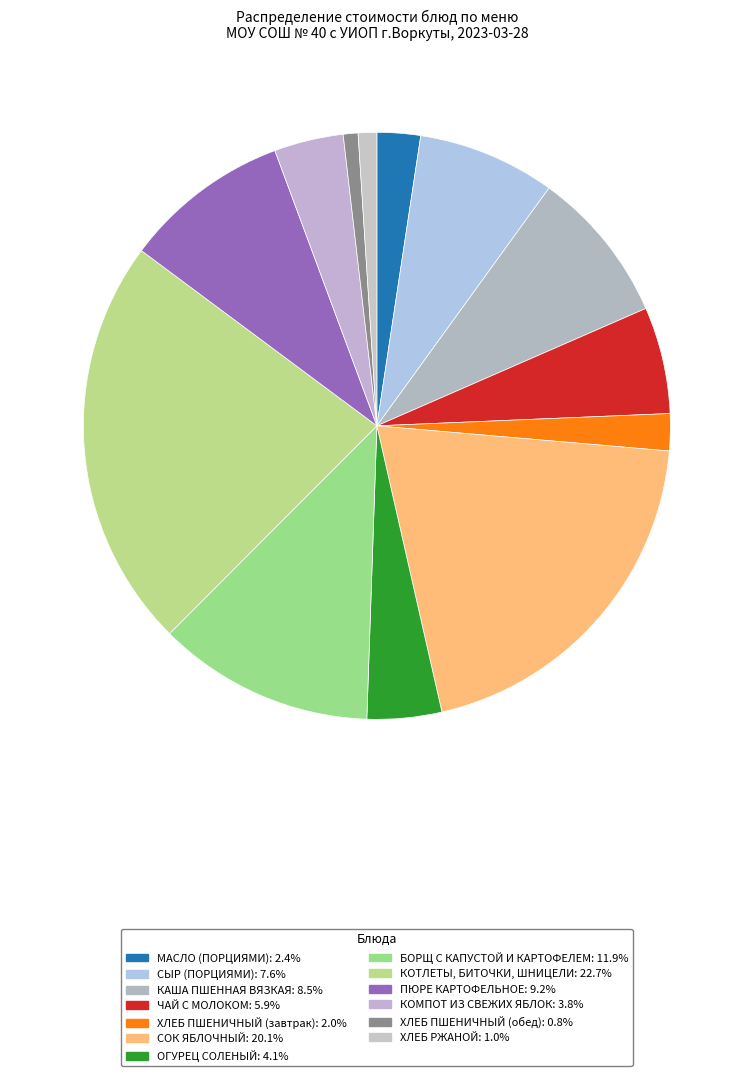

Rank the categories by value from lowest to highest.

ХЛЕБ ПШЕНИЧНЫЙ (обед), ХЛЕБ РЖАНОЙ, ХЛЕБ ПШЕНИЧНЫЙ (завтрак), МАСЛО (ПОРЦИЯМИ), КОМПОТ ИЗ СВЕЖИХ ЯБЛОК, ОГУРЕЦ СОЛЕНЫЙ, ЧАЙ С МОЛОКОМ, СЫР (ПОРЦИЯМИ), КАША ПШЕННАЯ ВЯЗКАЯ, ПЮРЕ КАРТОФЕЛЬНОЕ, БОРЩ С КАПУСТОЙ И КАРТОФЕЛЕМ, СОК ЯБЛОЧНЫЙ, КОТЛЕТЫ, БИТОЧКИ, ШНИЦЕЛИ